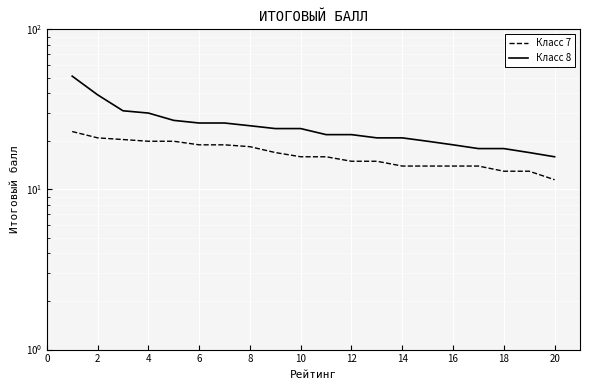

What is the minimum value shown in the chart?

11.5